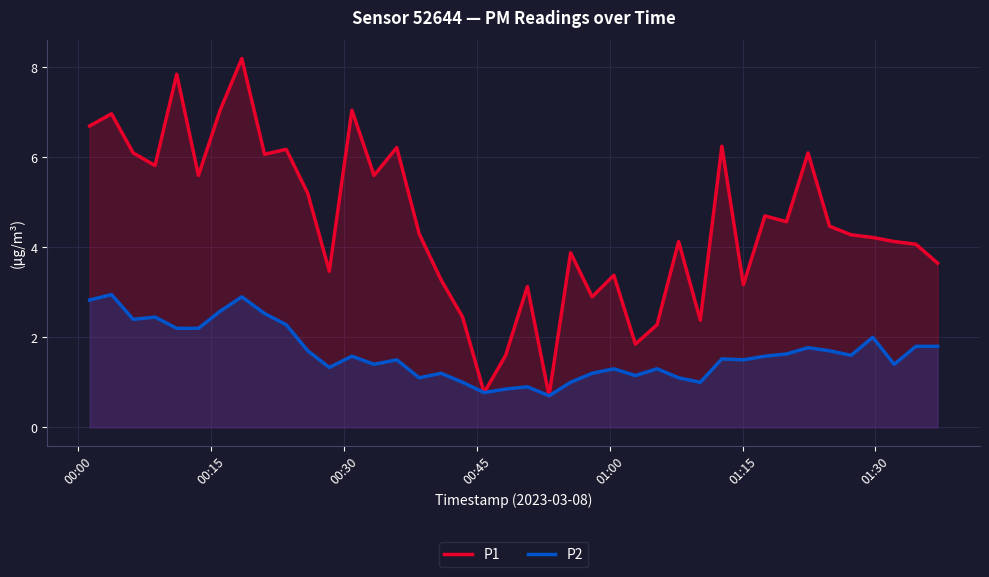

List the series in order of their peak value, highest first.

P1, P2